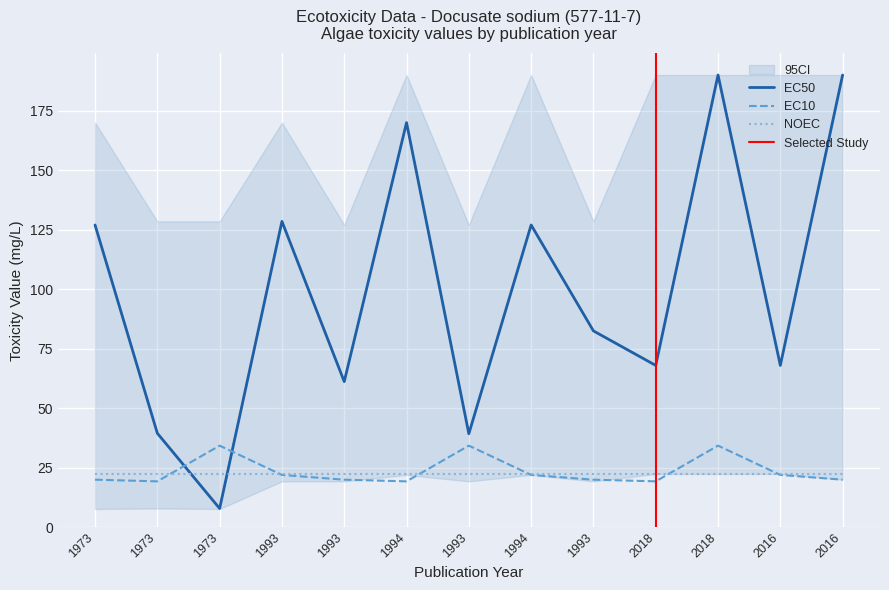

At how many categories does at least one series exceed 147?

3